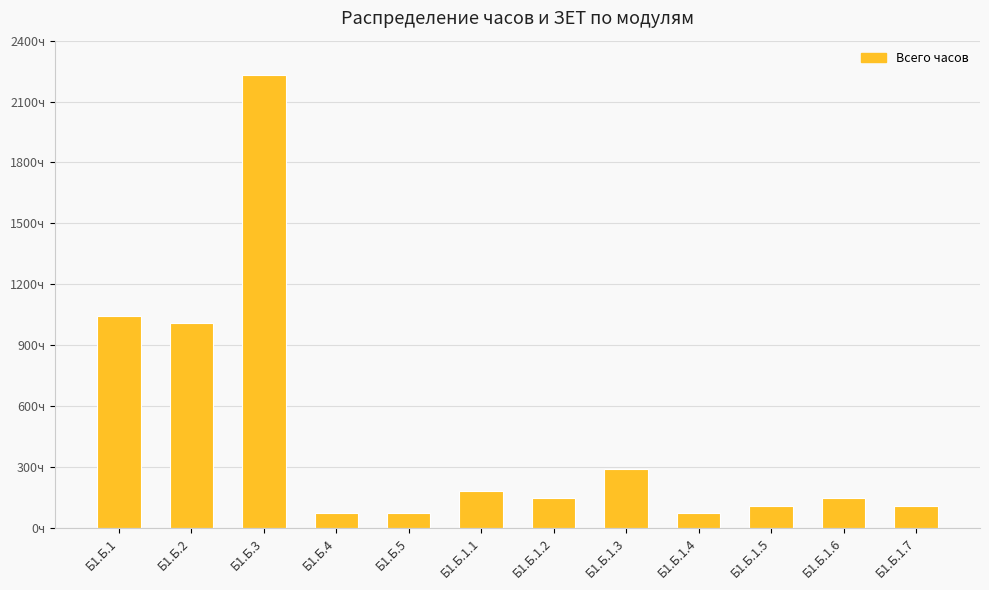

Are the bars horizontal?

No